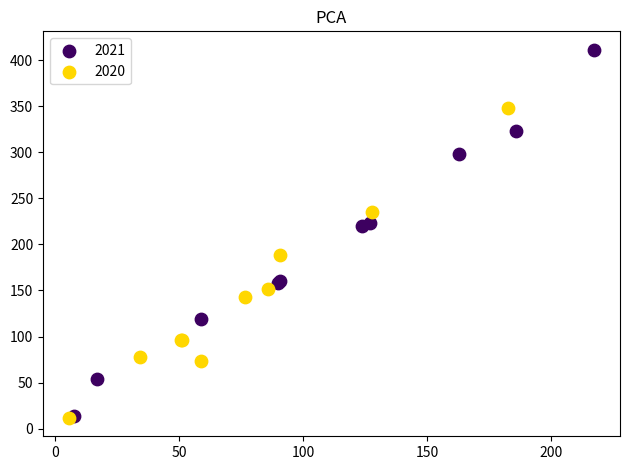

Which series reaches the maximum Y coordinate?

2021